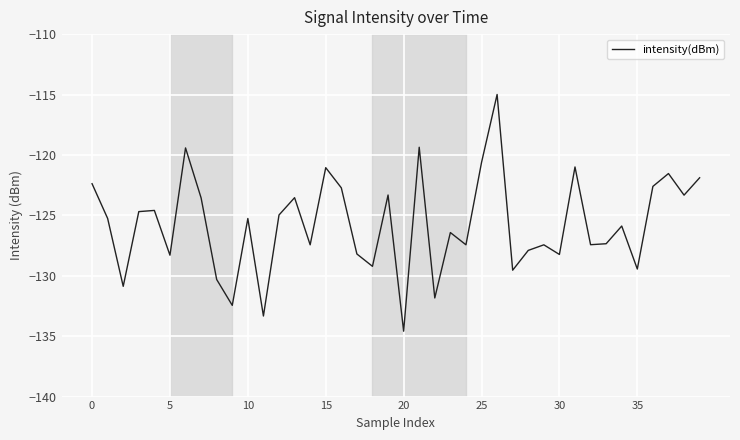

What is the difference between the maximum and minimum values?

19.6